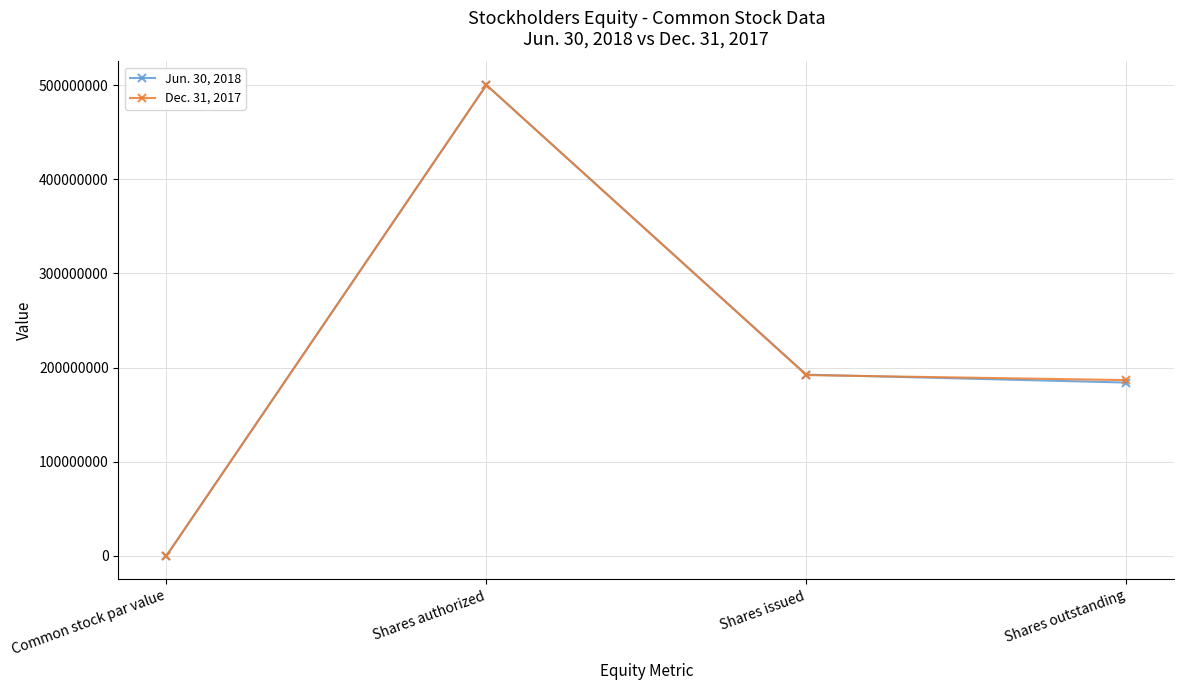

Where does the Dec. 31, 2017 series first go above 191935647?

Shares authorized